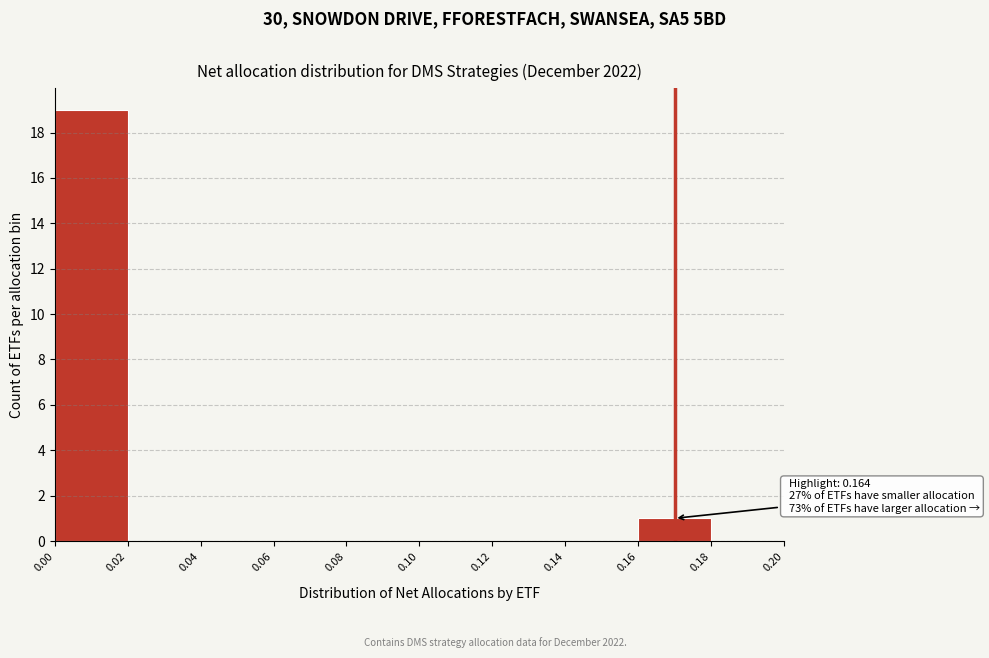

Which range on the x-axis has the tallest bar?

0.00 to 0.02